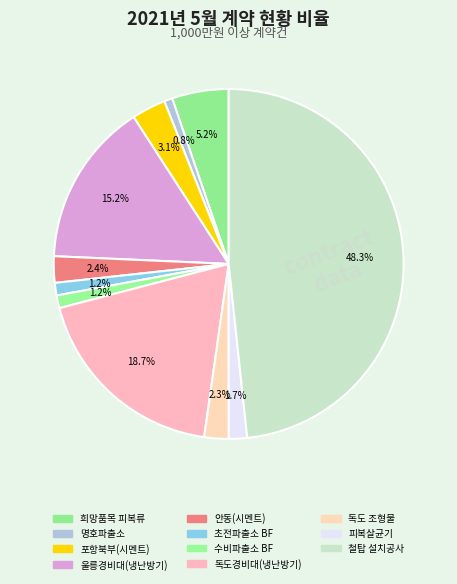

How many slices are in this pie chart?

11